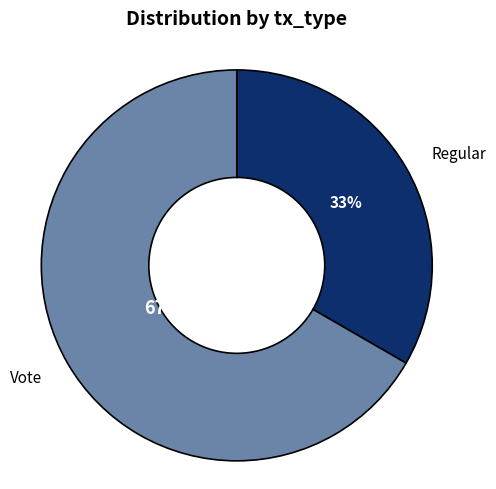

To the nearest percent, what is the average slice percentage?

50%